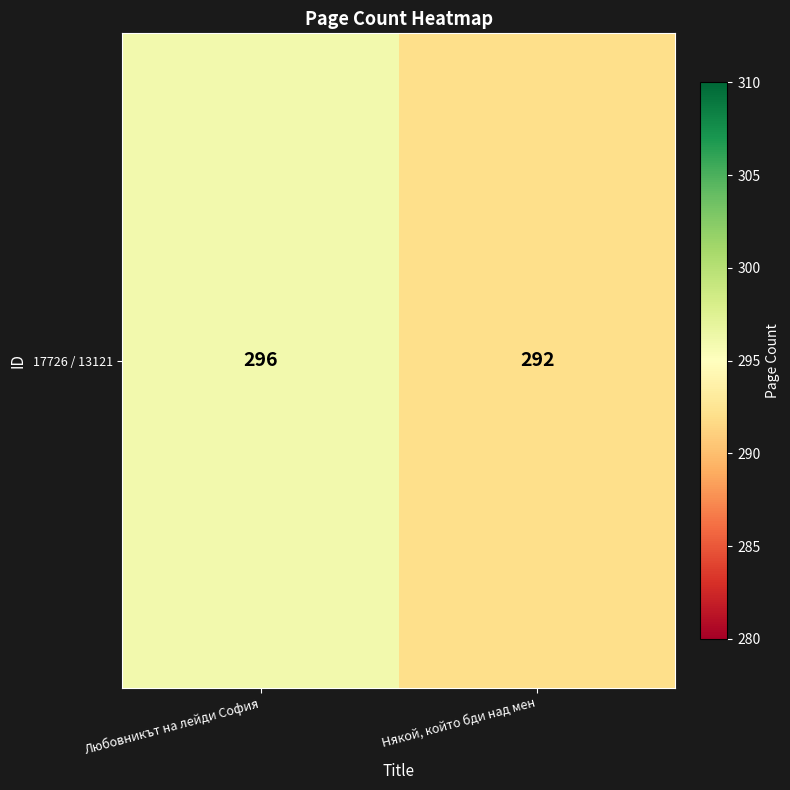

Reading right to left, list all the values displayed in this chart.

Някой, който бди над мен=292	Любовникът на лейди София=296